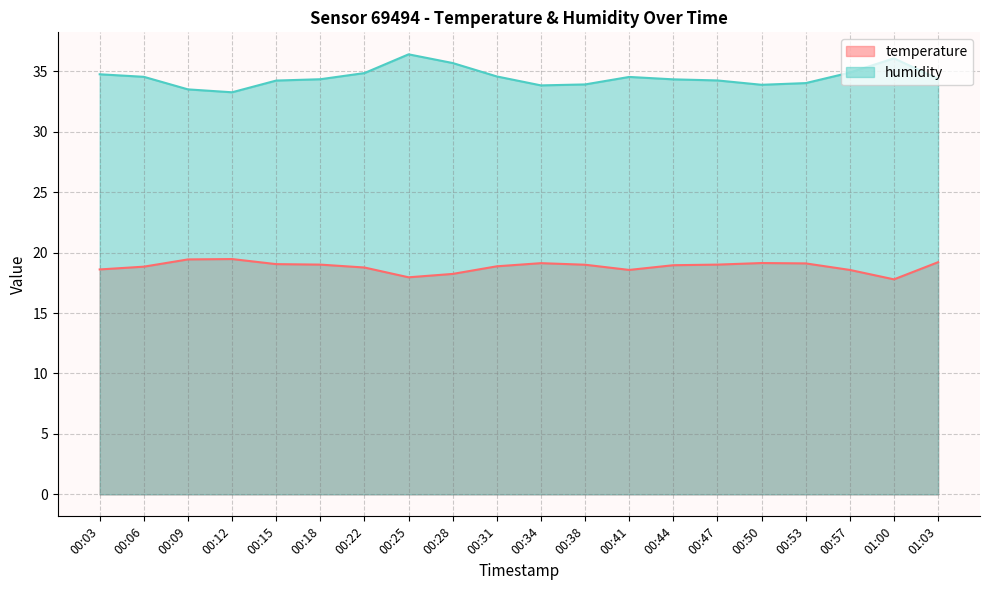

Which series has the largest total across all categories?

humidity